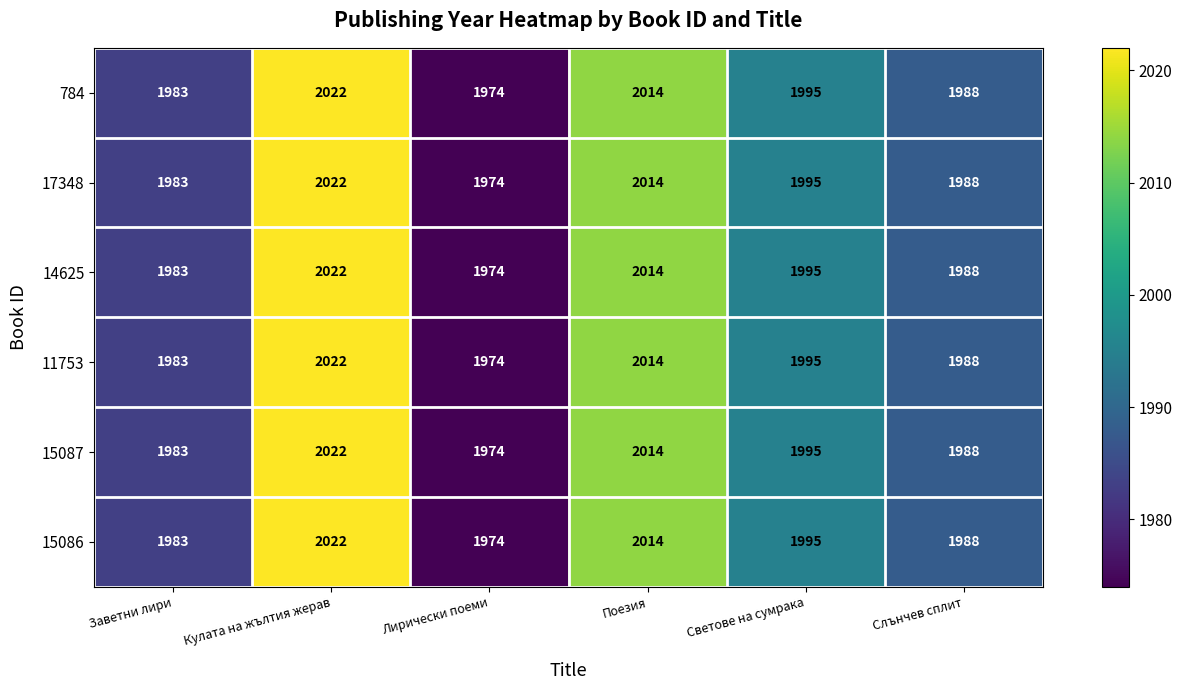

List the labels in order of 14625 value, largest first.

Кулата на жълтия жерав, Поезия, Светове на сумрака, Слънчев сплит, Заветни лири, Лирически поеми